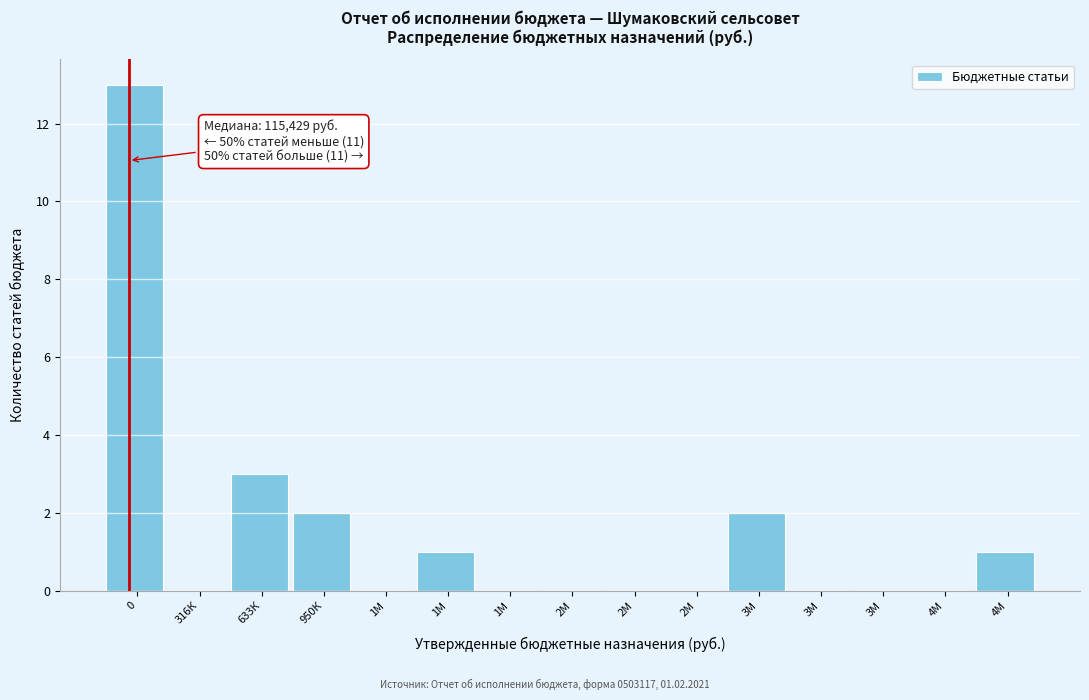

How many series are shown in this chart?

1